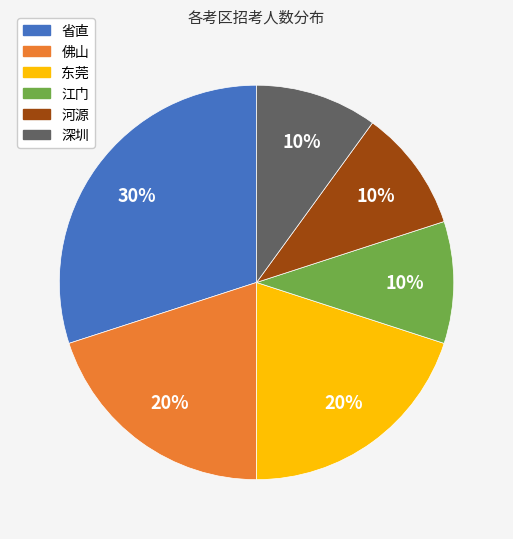

True or false: 江门 accounts for 10% of the total.

True